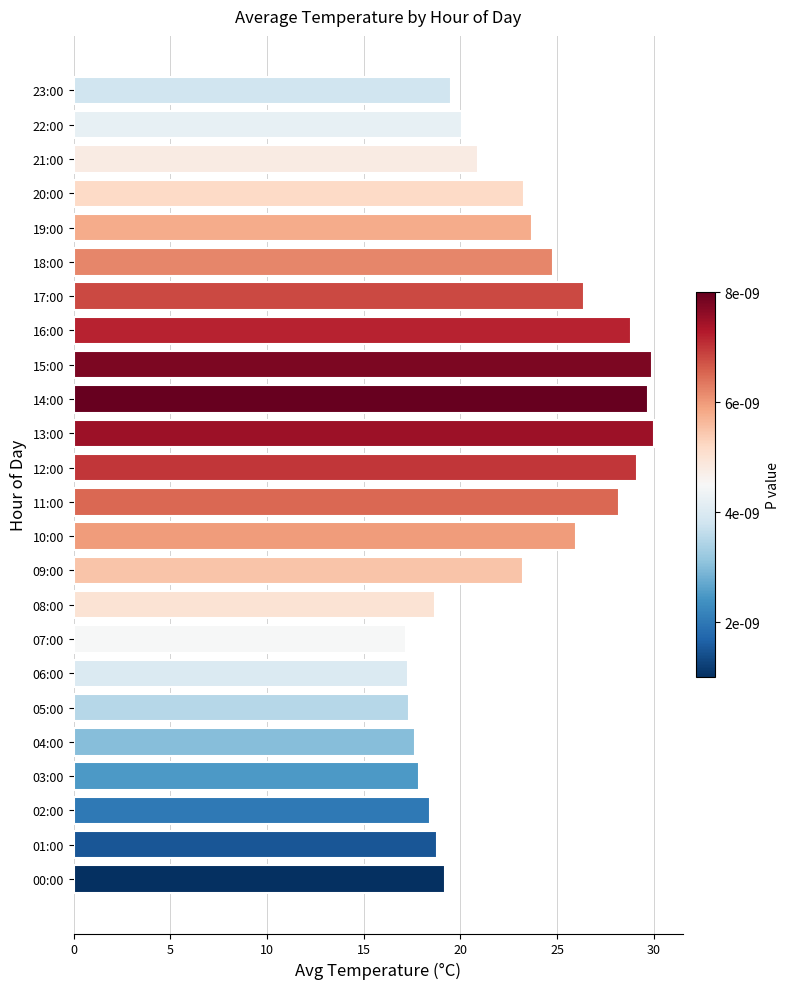

Are the bars grouped side by side (vs. stacked)?

No